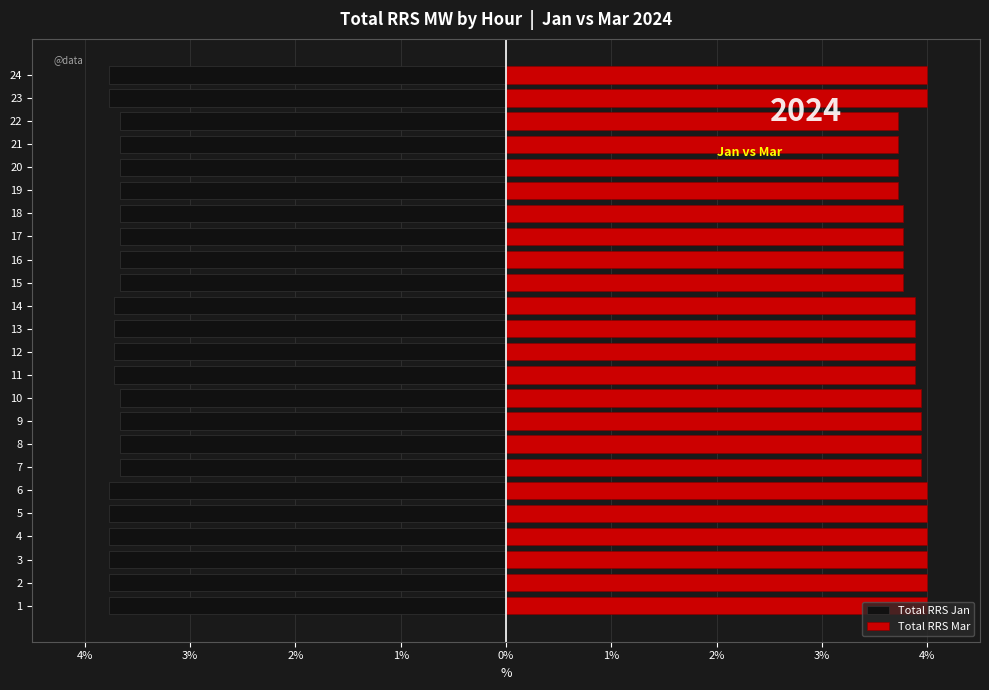

How many distinct data groups are displayed?

2